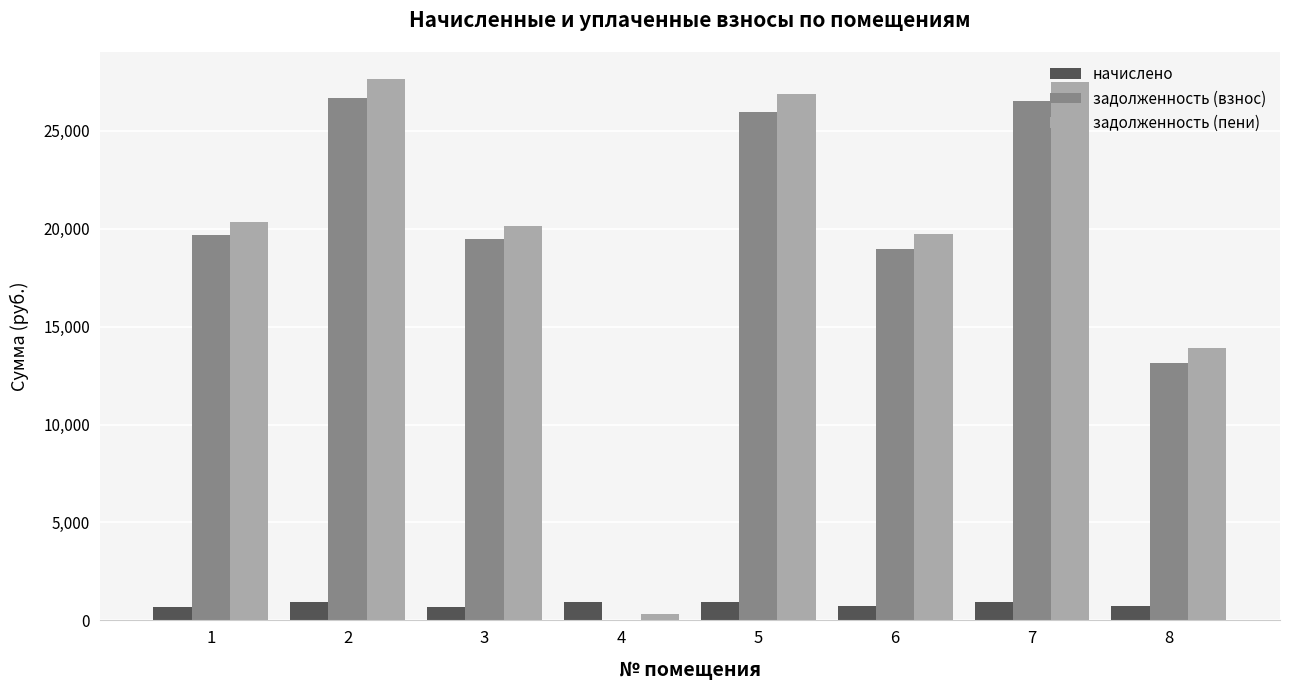

What is the sum of all начислено values?

6590.7